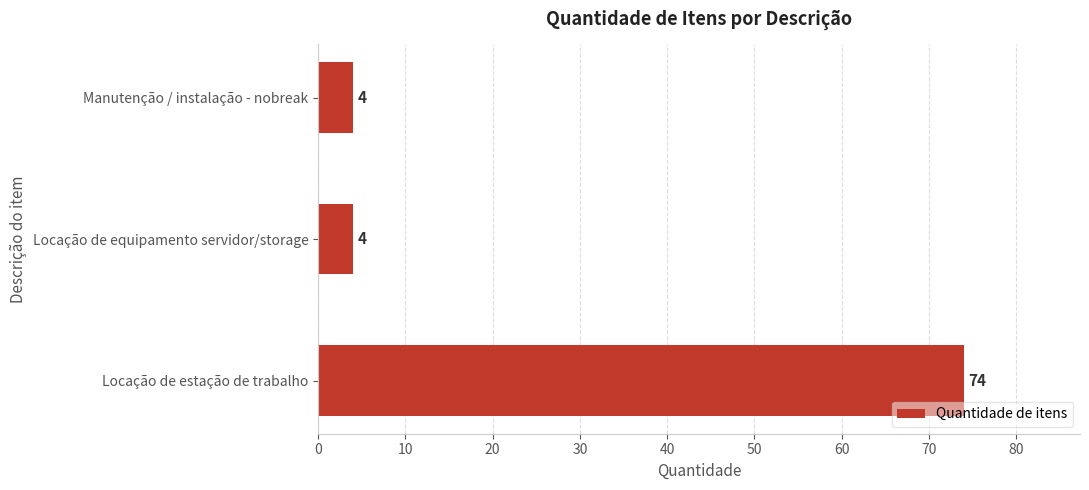

What is the difference between the maximum and minimum values?

70